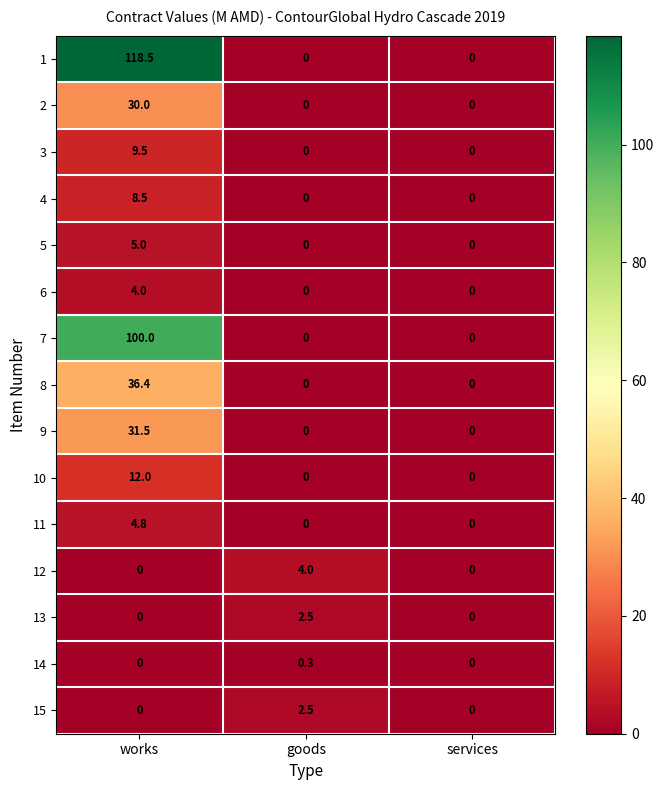

At which category is the sum across all series the highest?

works